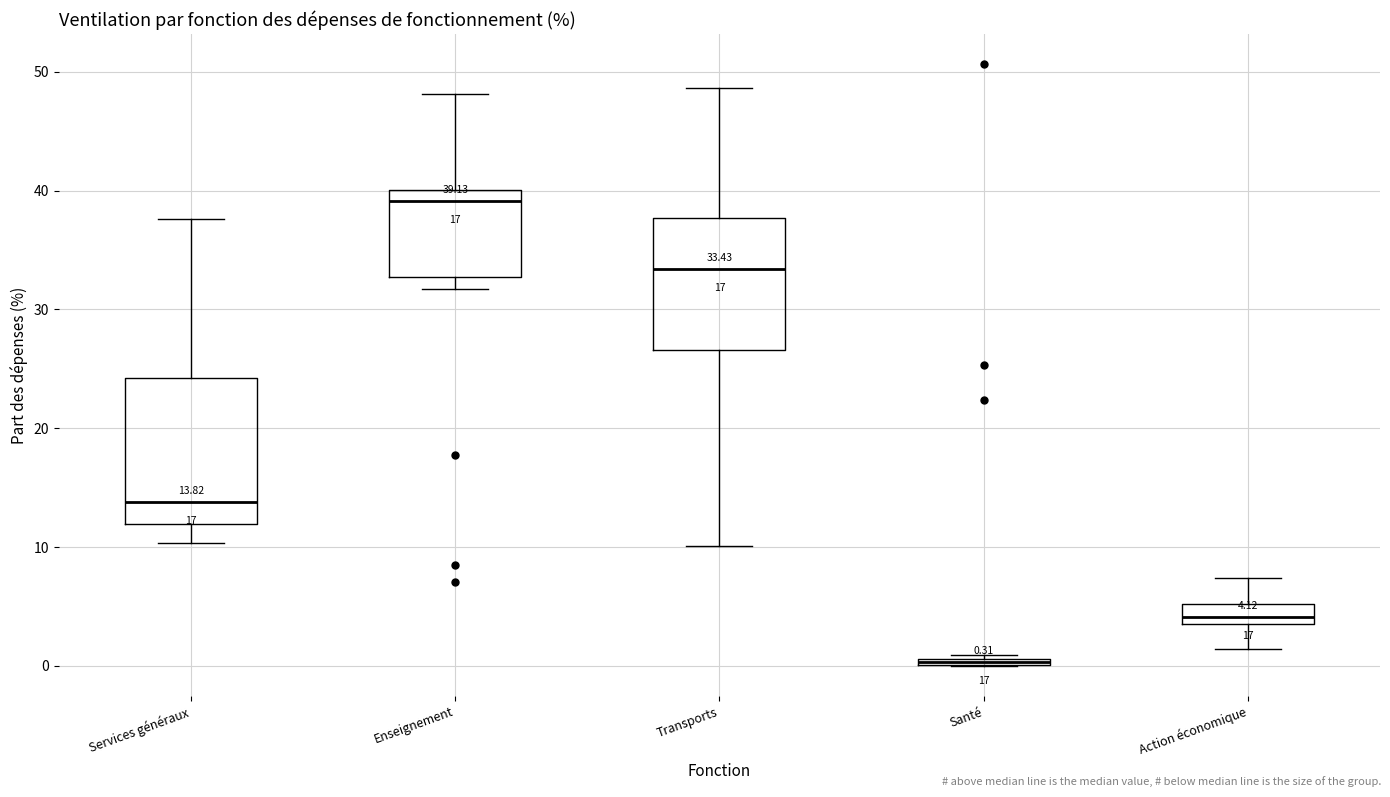

Which box is the tallest, from its lower edge to its upper edge?

Services généraux